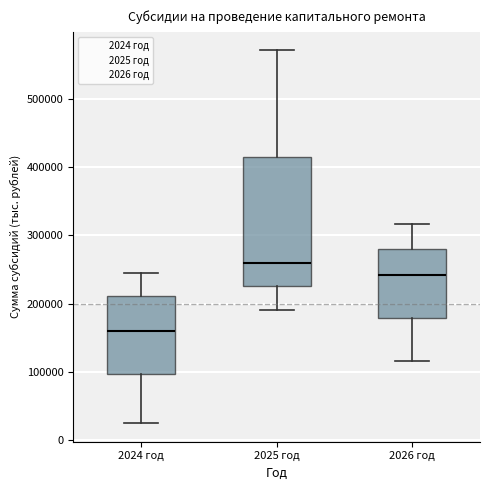

Reading left to right, read every box against the y-axis: the position of its median line, the range the box covers, and the ends of its whiskers. The values are not printed on the chart, so give them approximately, as read against the axis.

2024 год: median 160000, box 100000 to 210000, whiskers 20000 to 240000
2025 год: median 260000, box 230000 to 420000, whiskers 190000 to 570000
2026 год: median 240000, box 180000 to 280000, whiskers 120000 to 320000